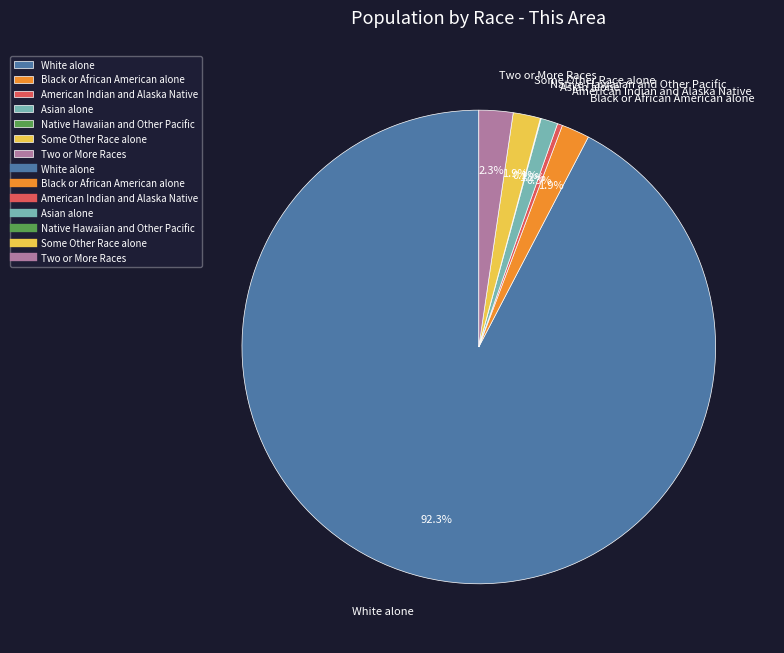

What is the largest slice in the pie chart?

White alone